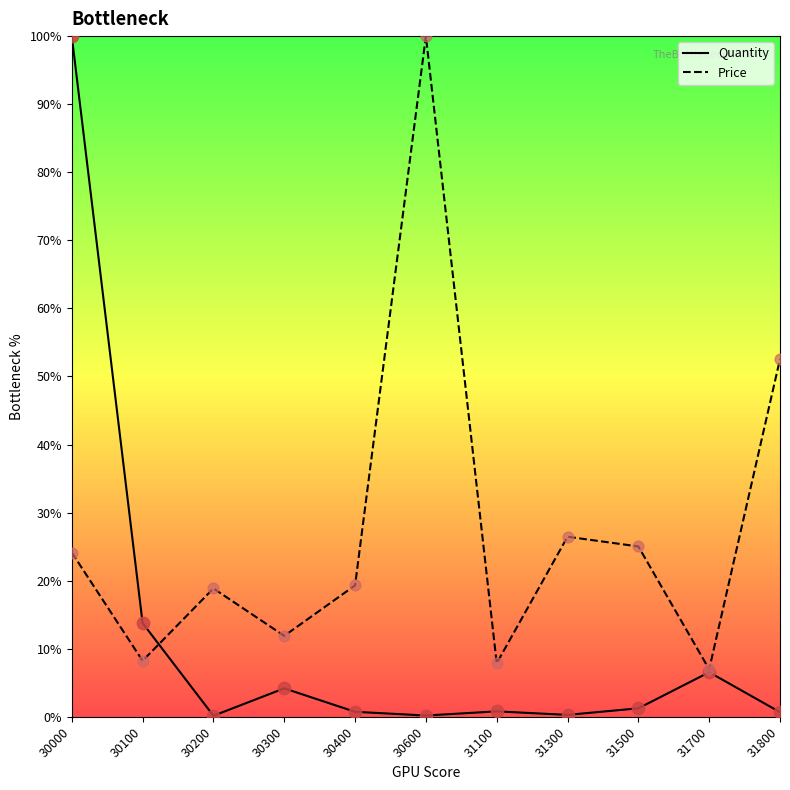

What is the total value across all series at 31500?

26.3